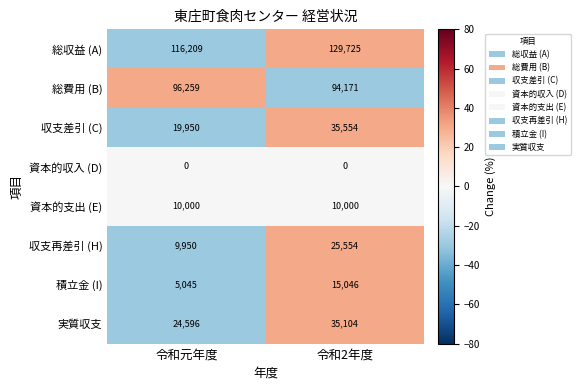

What is the total value across all series at 令和2年度?

345154